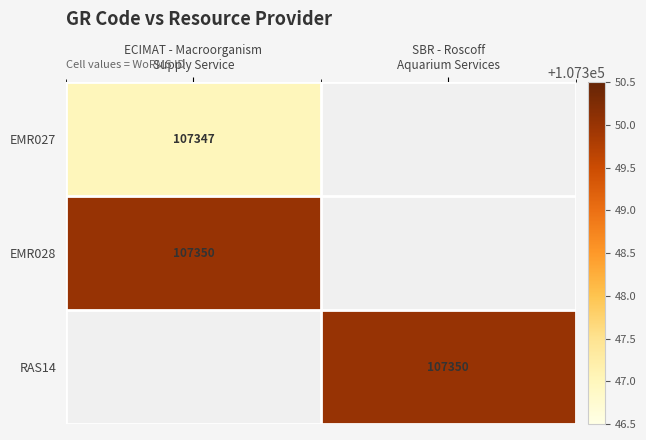

Which has a higher value, SBR - Roscoff
Aquarium Services or ECIMAT - Macroorganism
Supply Service?

ECIMAT - Macroorganism
Supply Service